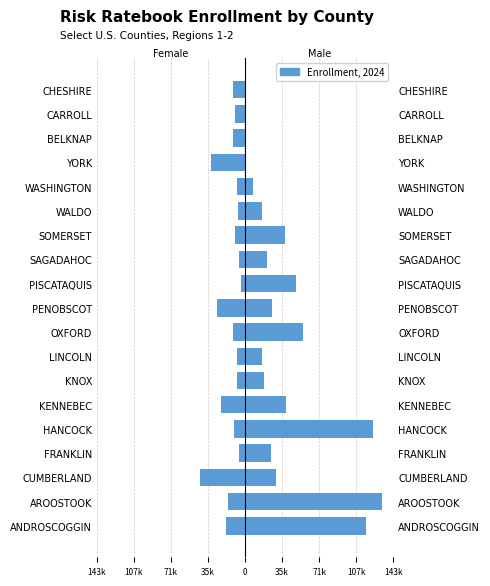

What is the difference between the maximum and minimum values in the Male series?

132113